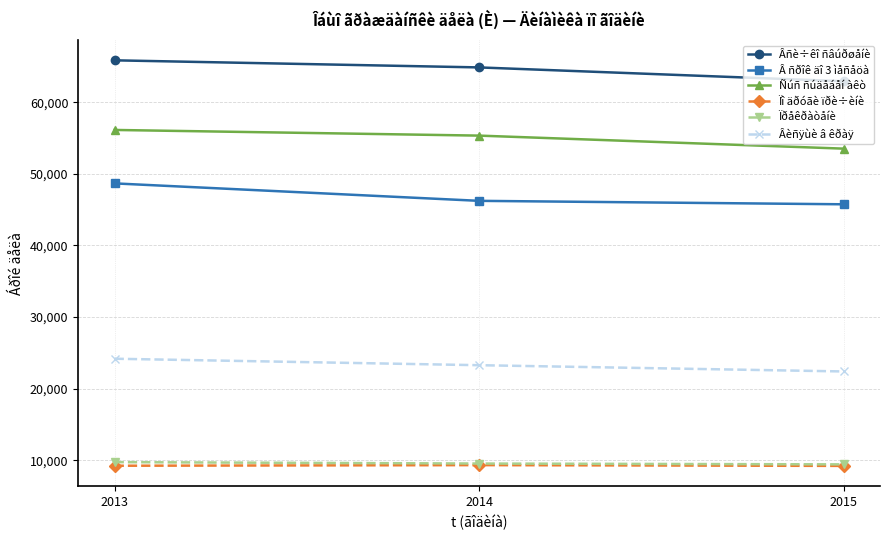

Where does the Ïðåêðàòåíè series first go above 9526?

2013